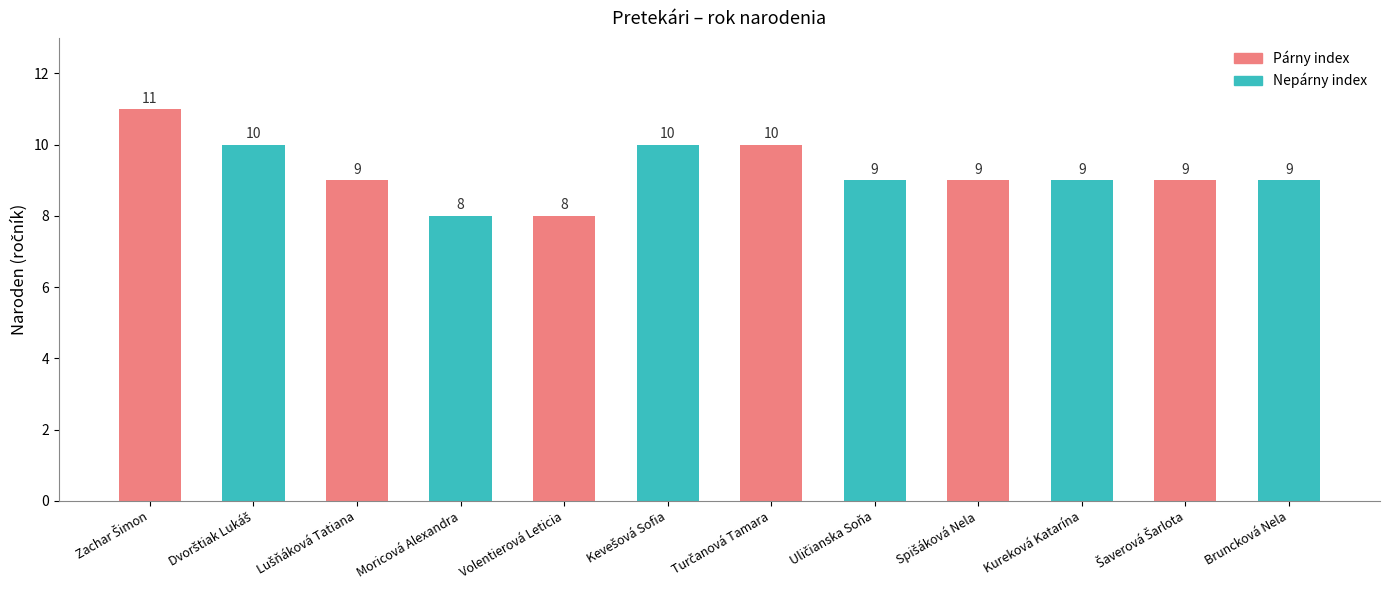

Does the chart contain stacked bars?

No